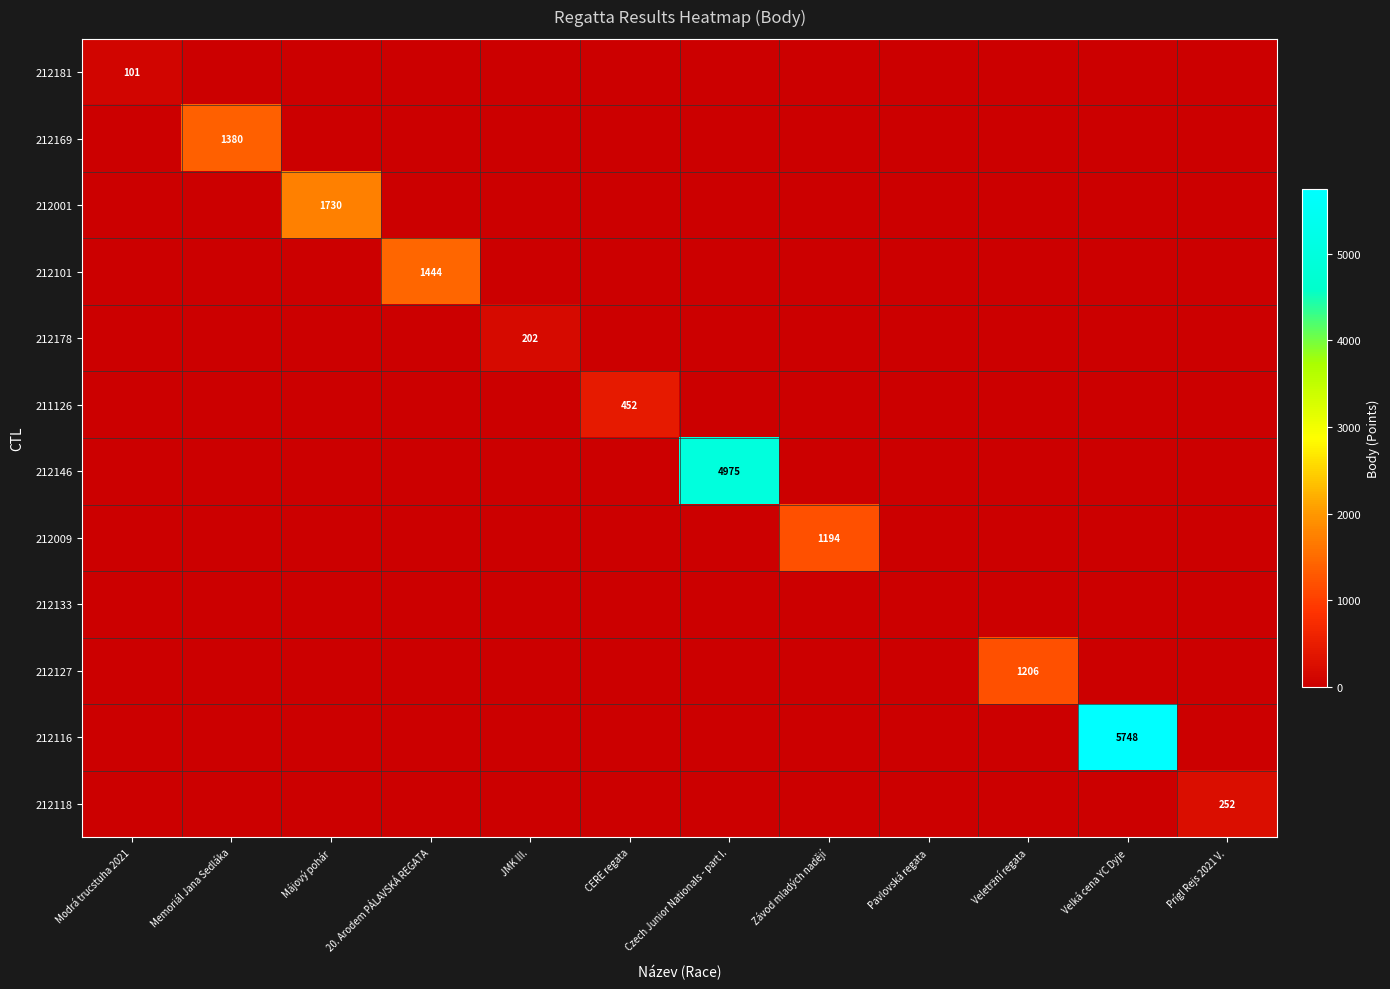

How many values in the 212116 series exceed 0?

1